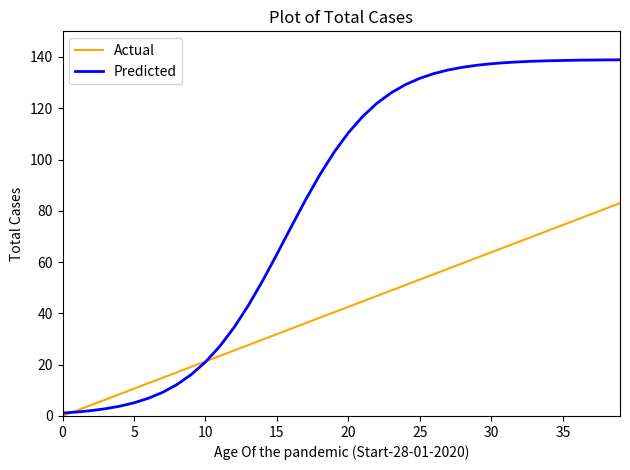

True or false: Predicted and Actual intersect in this chart.

True